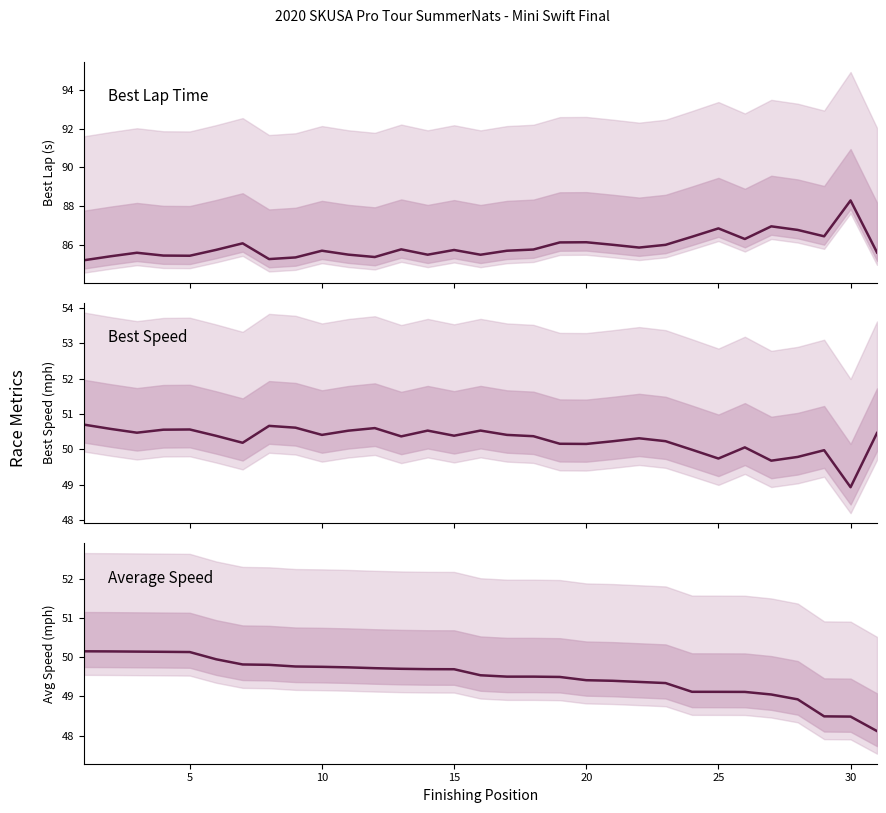

How many data points does each series have?

31